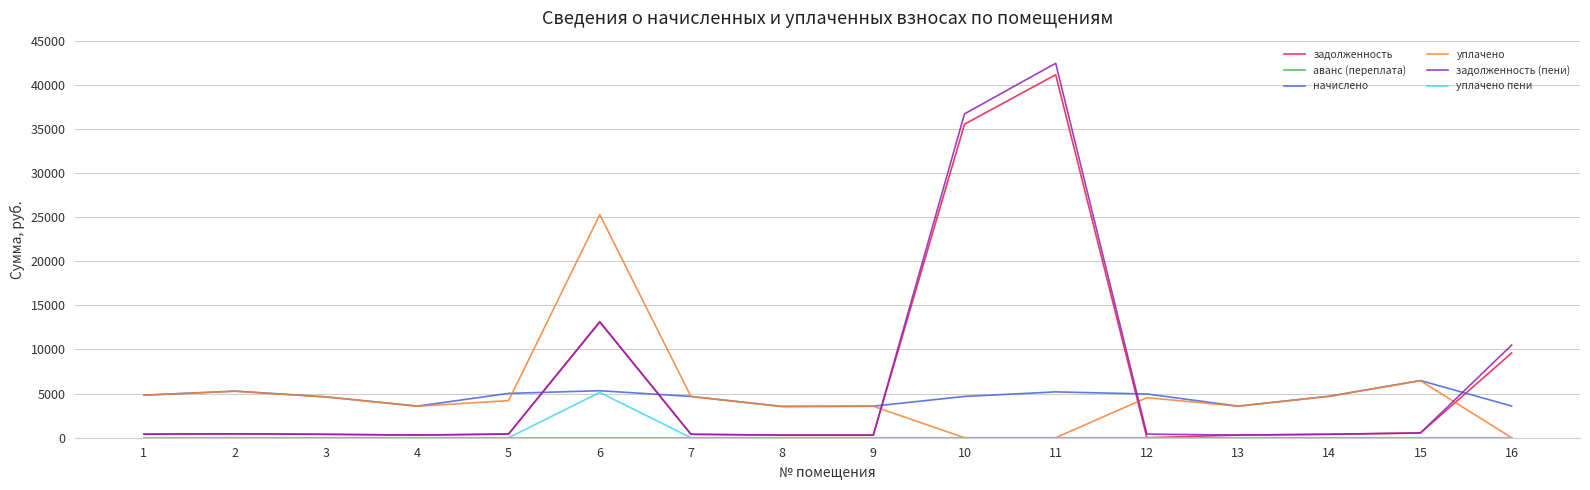

At which category does the chart reach its peak across all series?

11